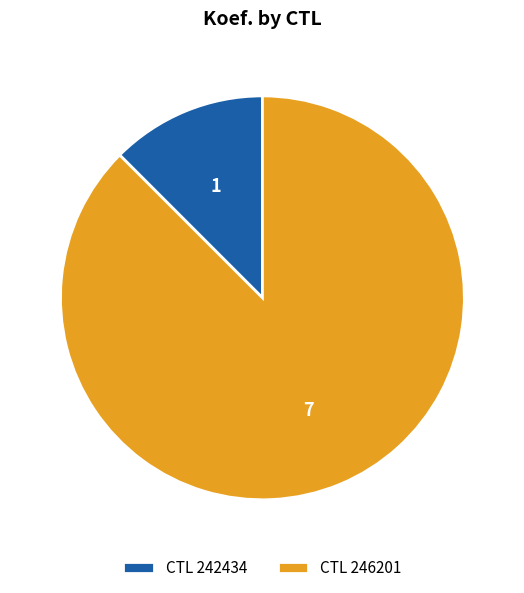

What is the ratio of the value at CTL 246201 to the value at CTL 242434?

7.0